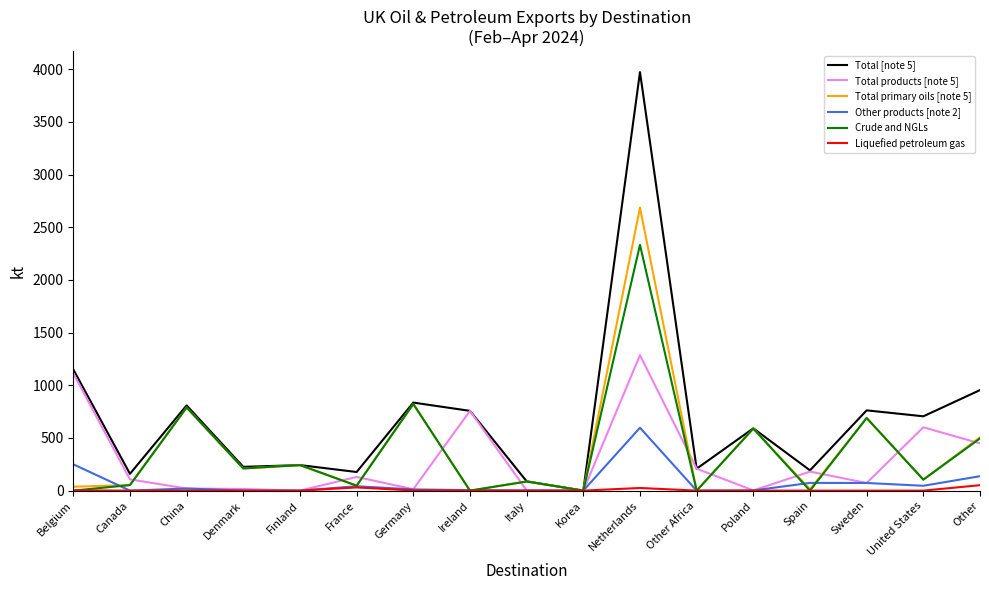

What is the maximum value for Total products [note 5]?

1286.2